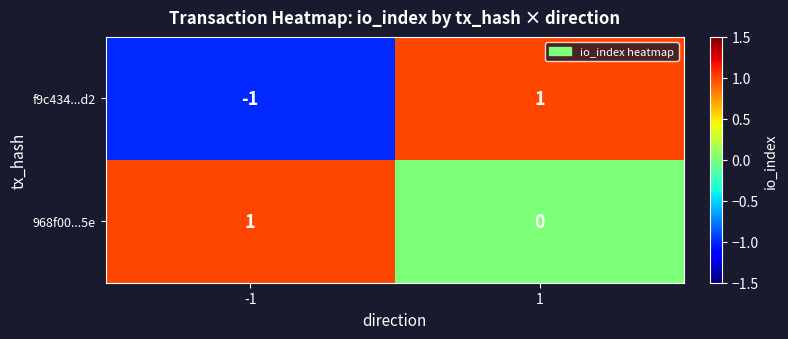

Which series has the widest spread of values?

f9c434...d2